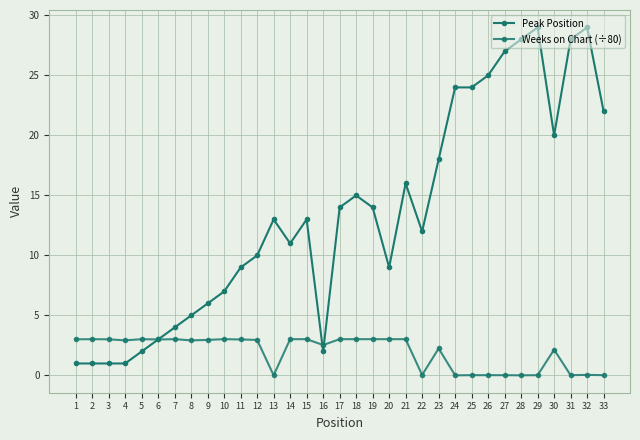

Does the chart have visible grid lines?

Yes